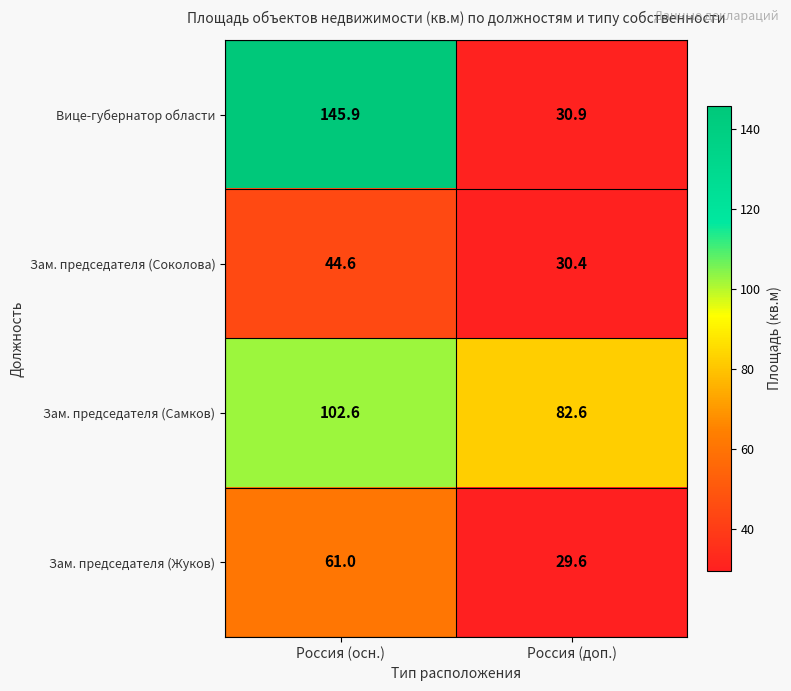

What is the maximum value for Зам. председателя (Соколова)?

44.6